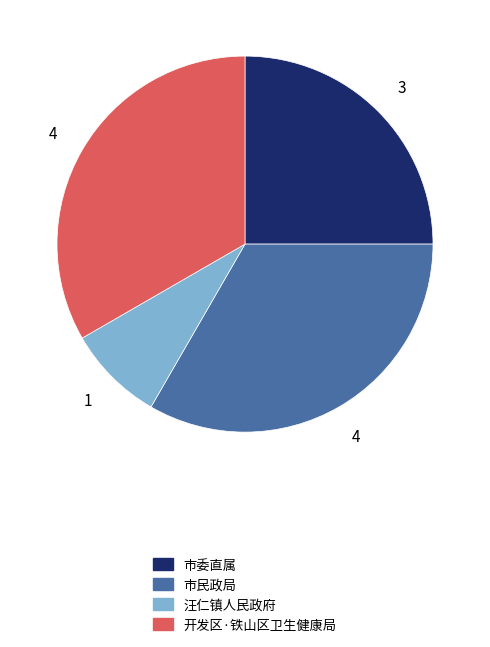

Approximately how many times larger is the value at 市委直属 compared to 汪仁镇人民政府?

3.0